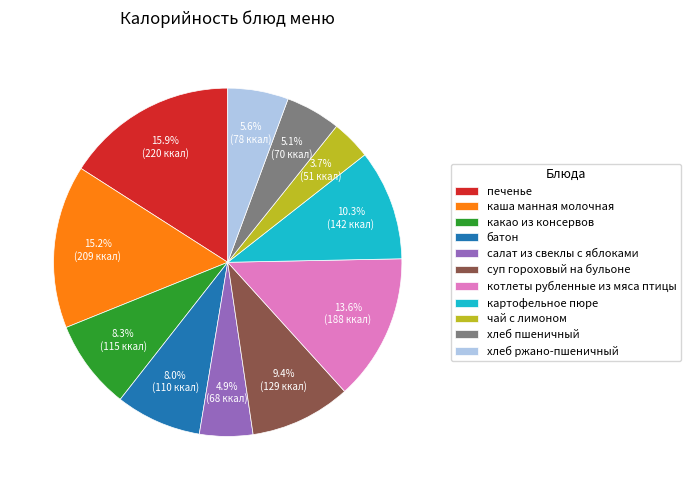

Does хлеб пшеничный represent more than half of the total?

No